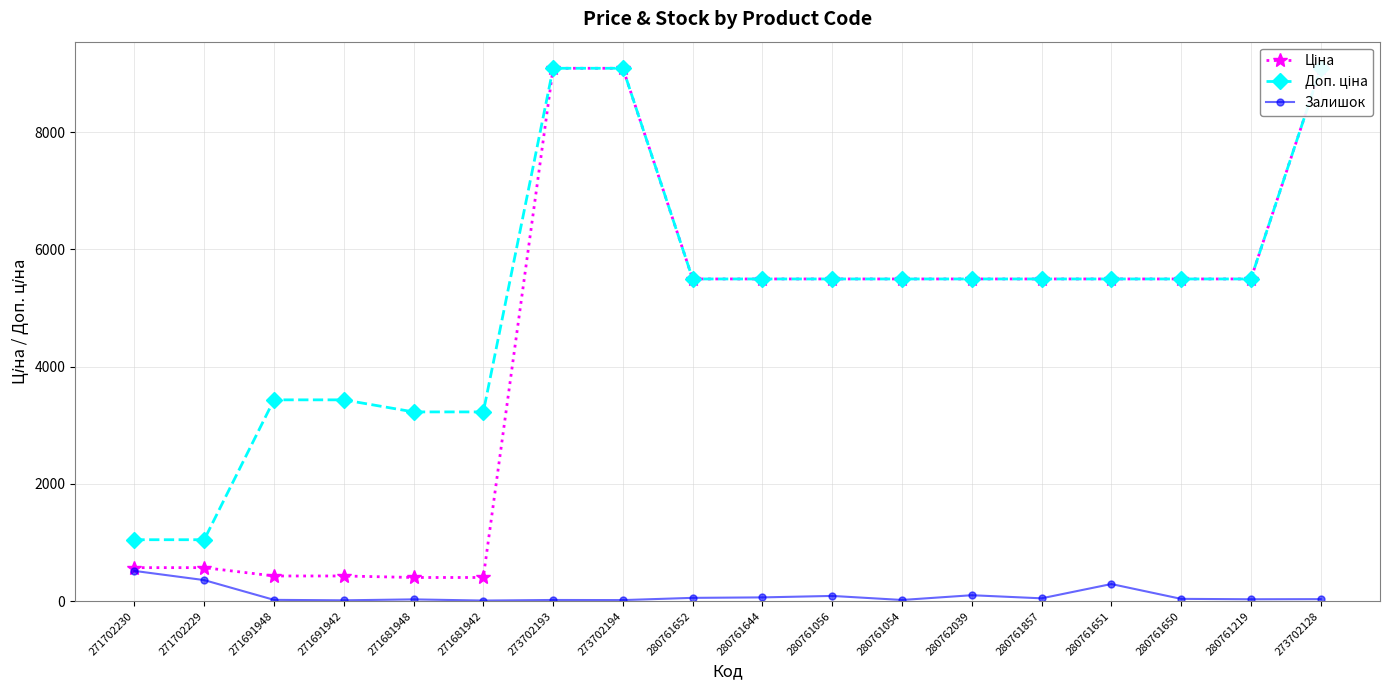

The Ціна series shows 5497.3 at 280761650. True or false?

True